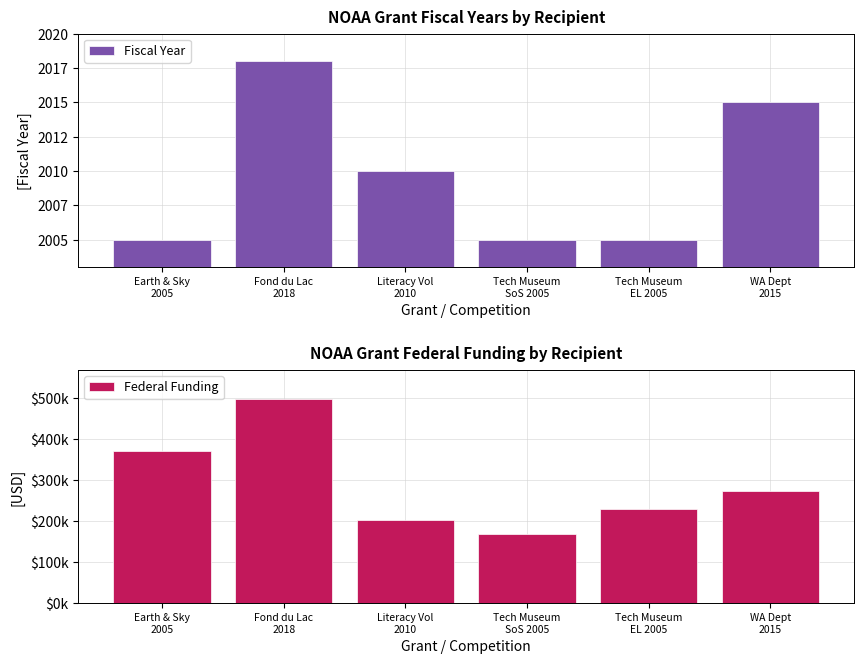

Rank the series by their average value, from lowest to highest.

Fiscal Year, Federal Funding